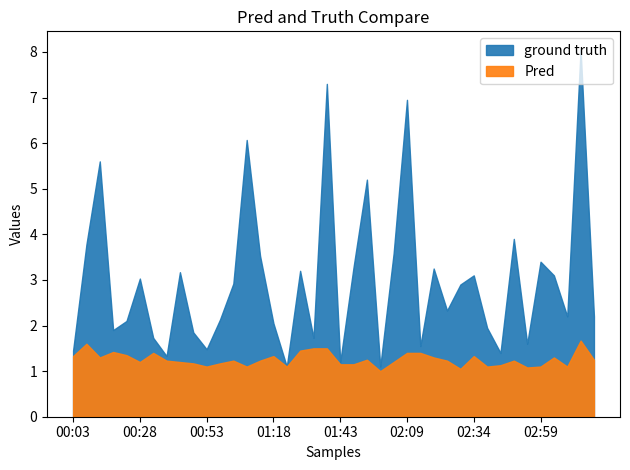

What is the total value across all series at 00:13?

6.9